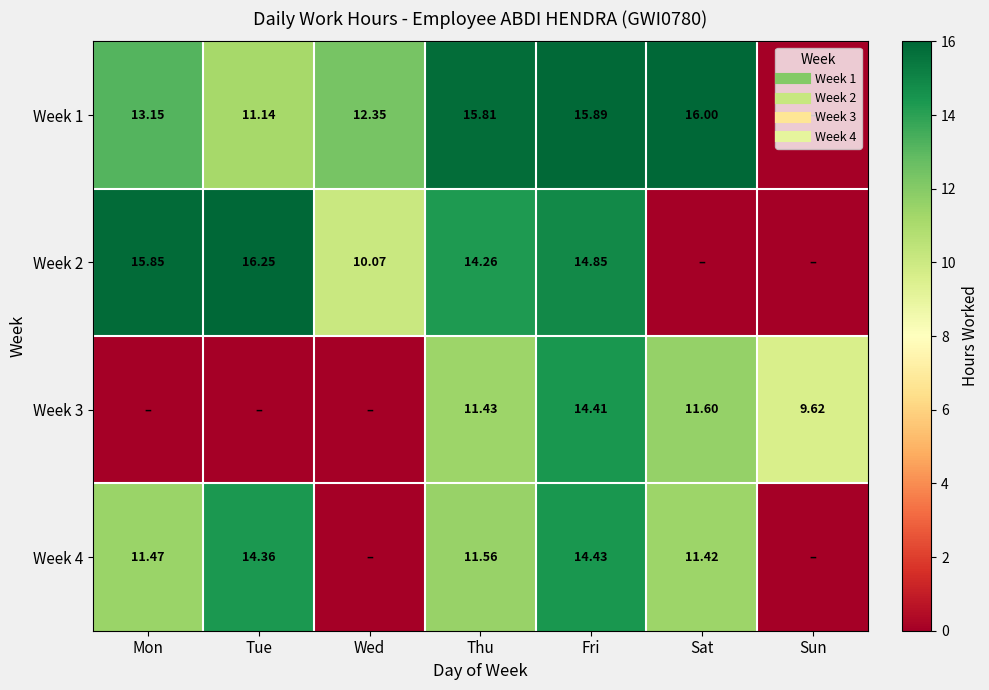

Is it true that Week 1 equals 4.9 at Sun?

False